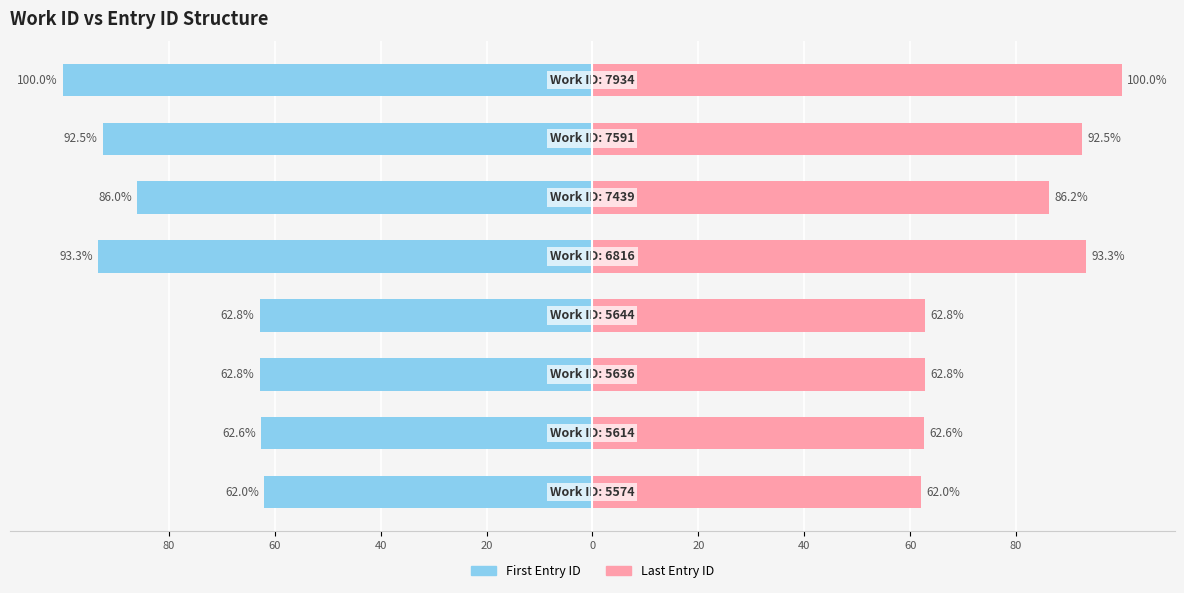

What is the highest value of the Last Entry ID series?

100.0